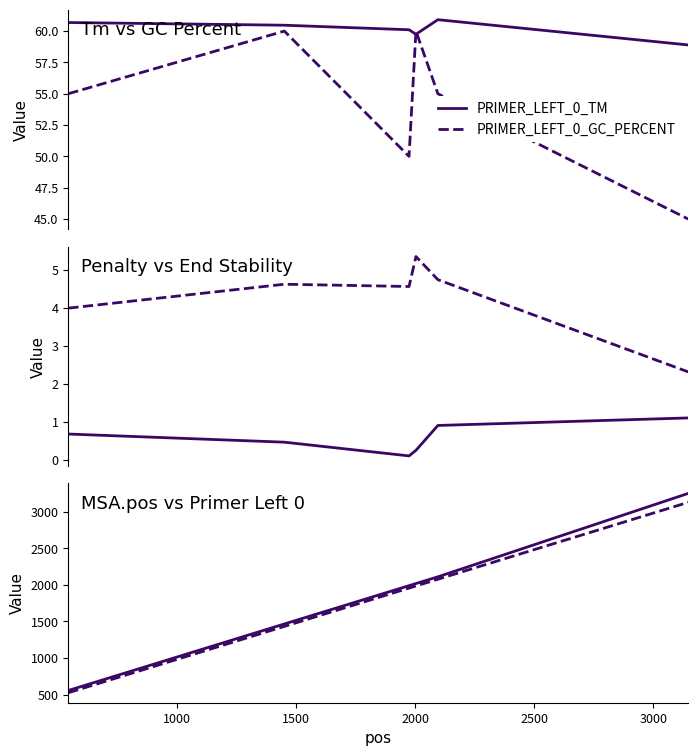

What is the sum of all PRIMER_LEFT_0 values?

11105.0